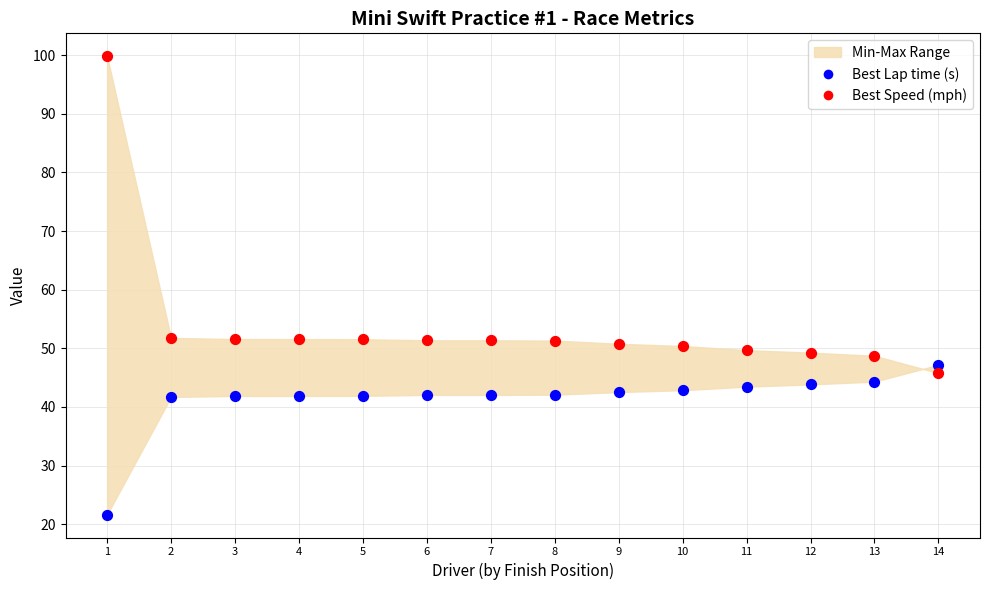

Which series contains the highest Y value?

Best Speed (mph)